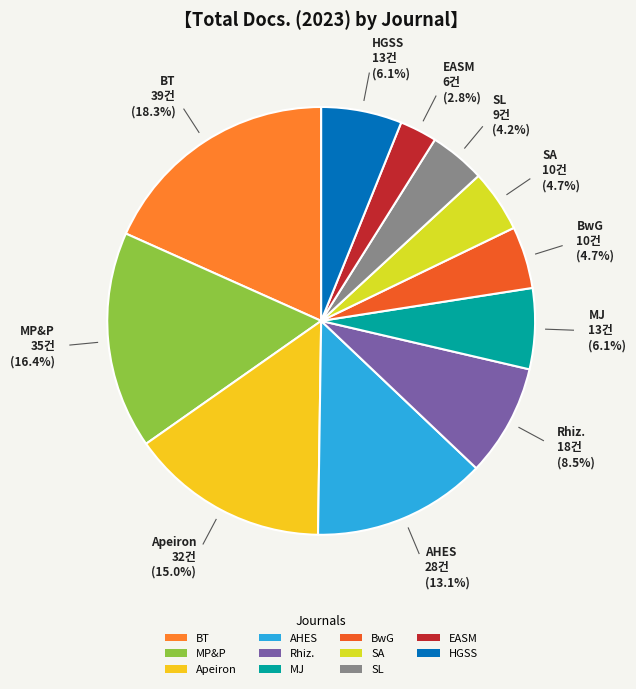

How many slices are in this pie chart?

11